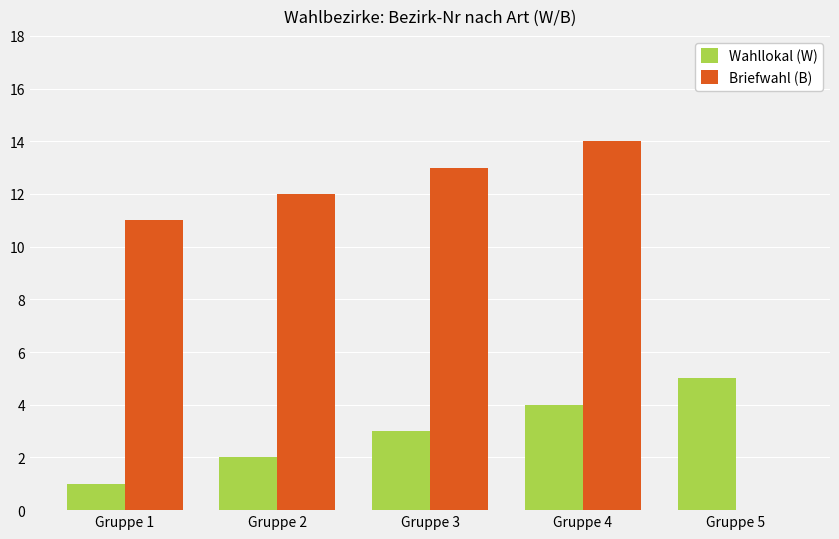

At which label is Briefwahl (B) closest to 7?

Gruppe 1